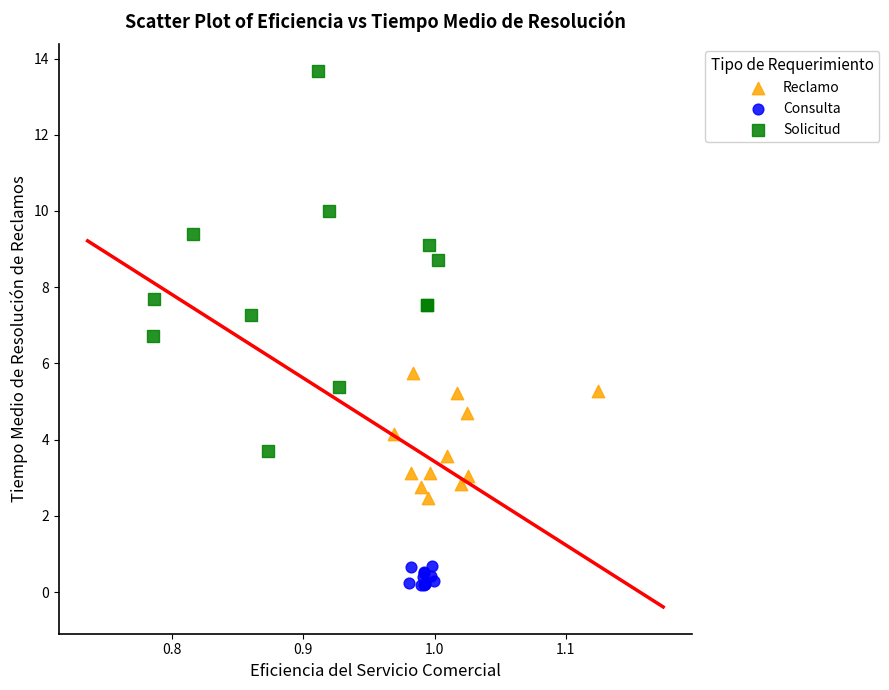

Which series reaches the minimum Y coordinate?

Consulta